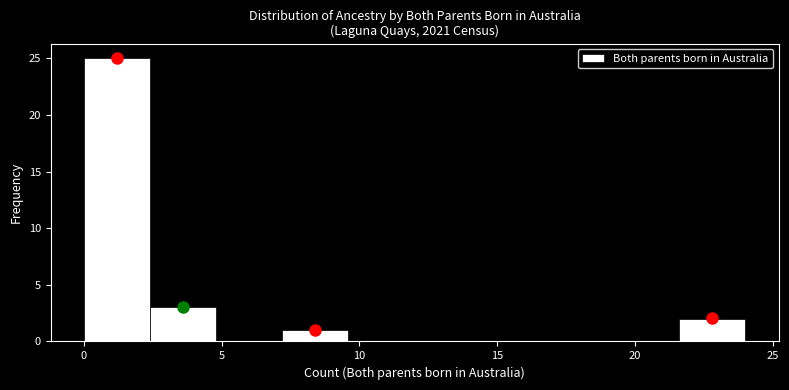

Over which range of the x-axis is the bar tallest?

0.0 to 2.4